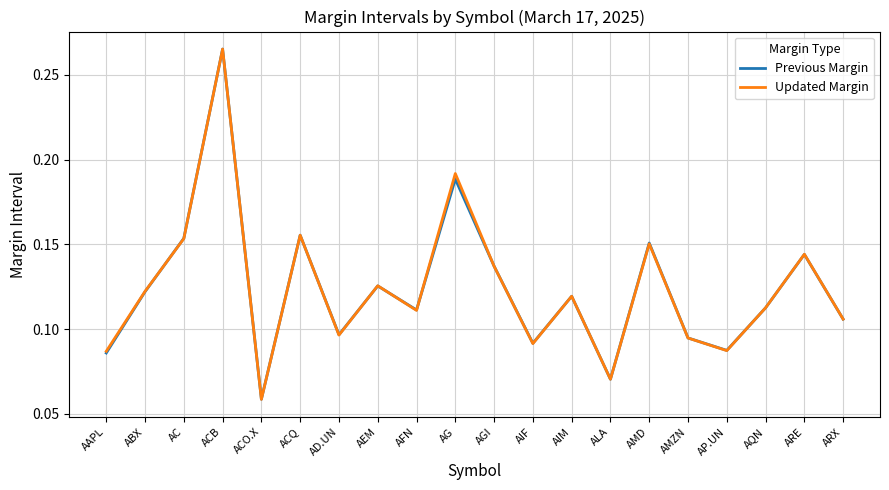

At which label is Previous Margin closest to 0?

ACO.X